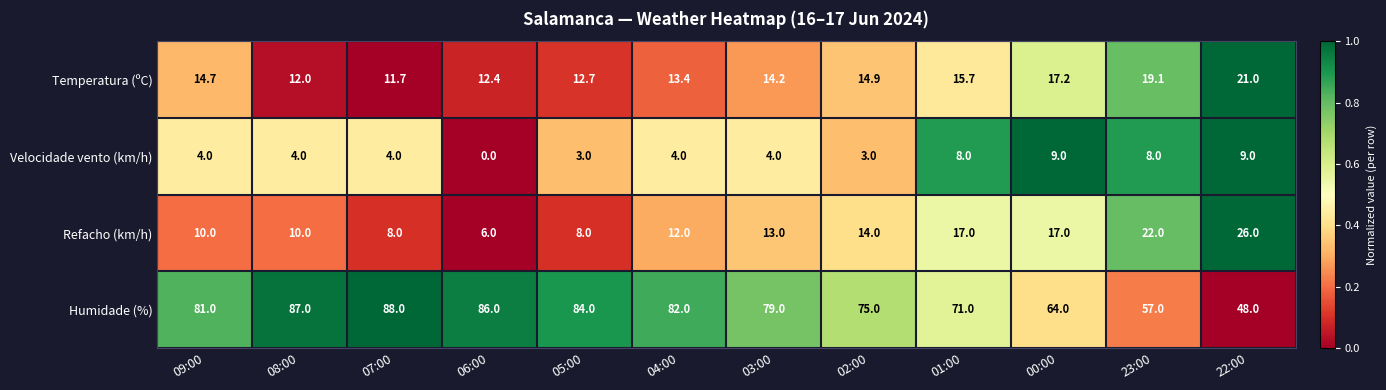

What is the difference between the maximum and minimum values in the Velocidade vento (km/h) series?

9.0